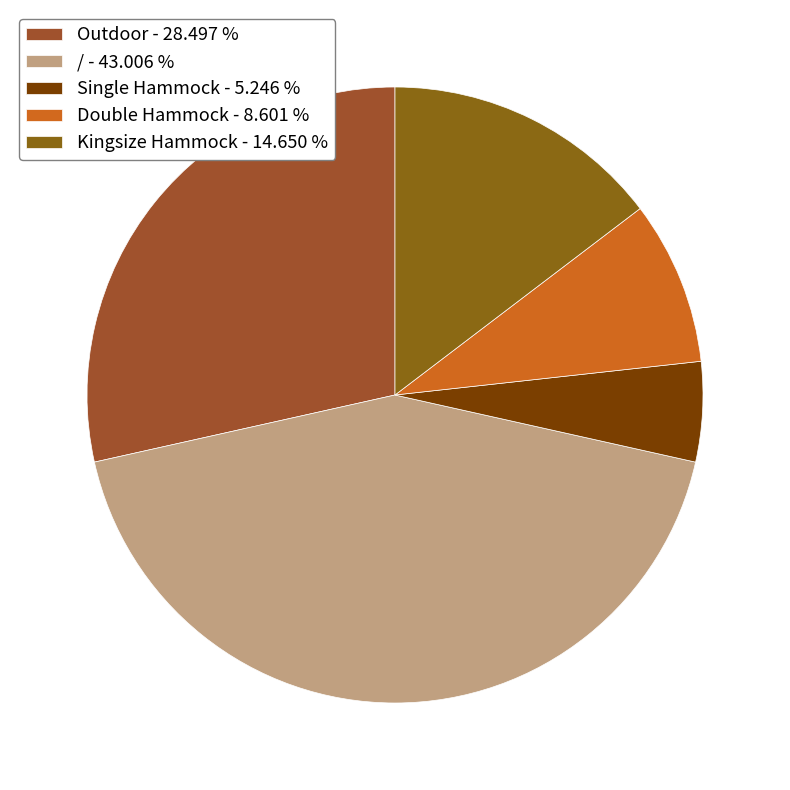

Is there a majority slice in this chart?

No